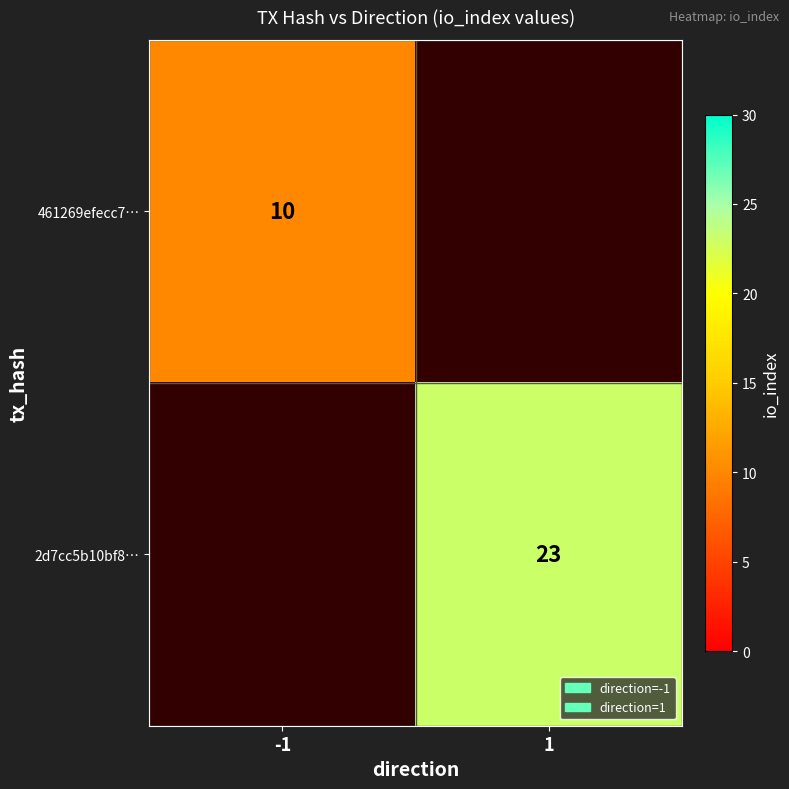

Is the value of 2d7cc5b10bf8… at 1 greater than the value of 461269efecc7… at -1?

Yes